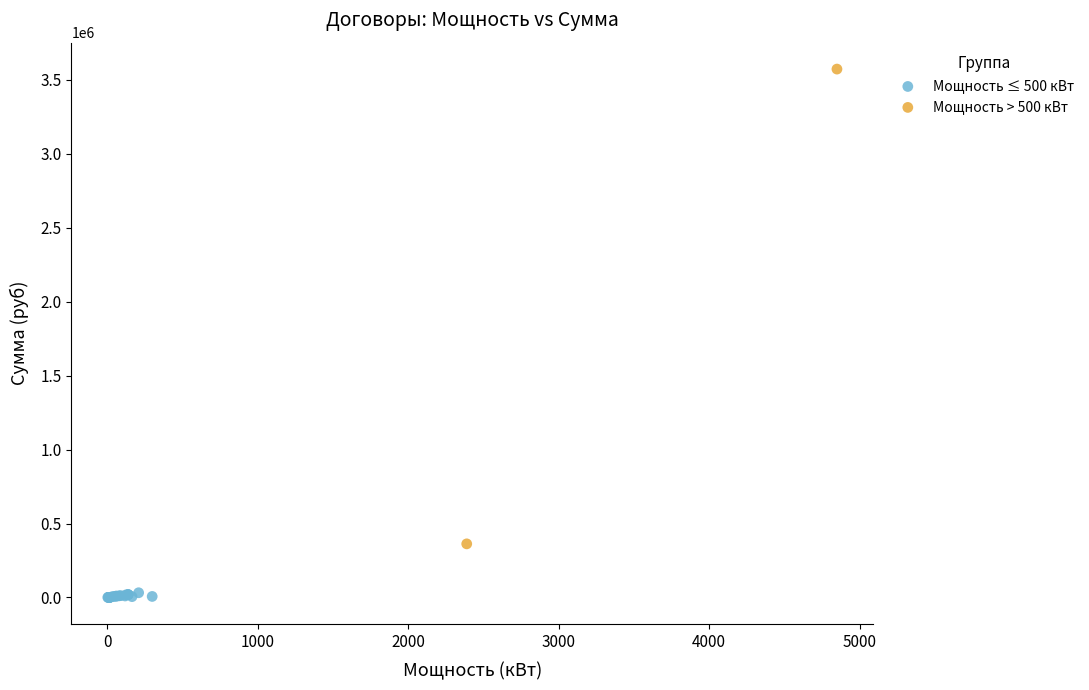

What are all the series names shown in the legend?

Мощность ≤ 500 кВт, Мощность > 500 кВт